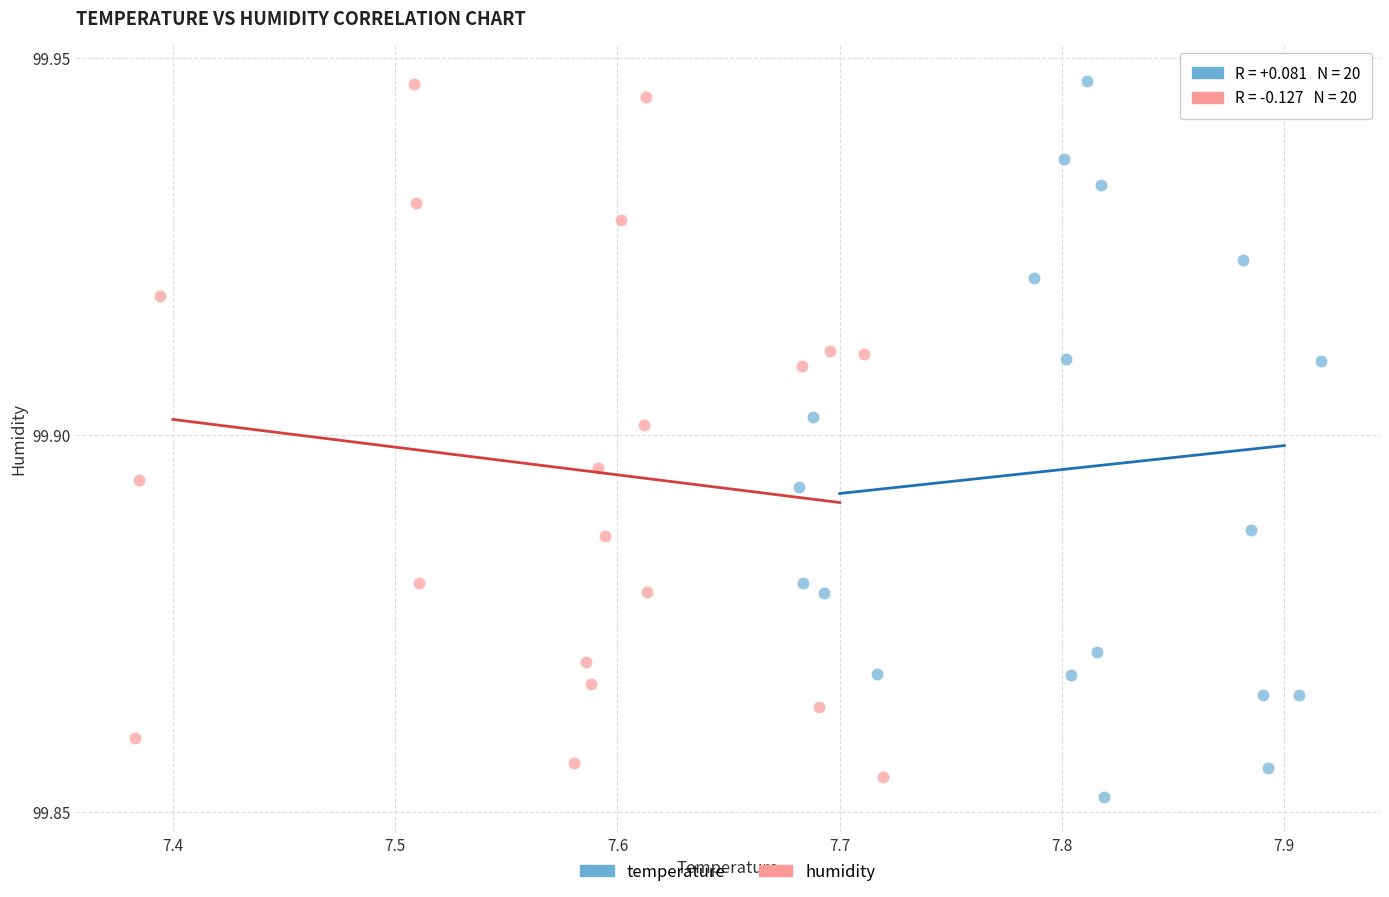

Which series reaches the minimum Y coordinate?

temperature